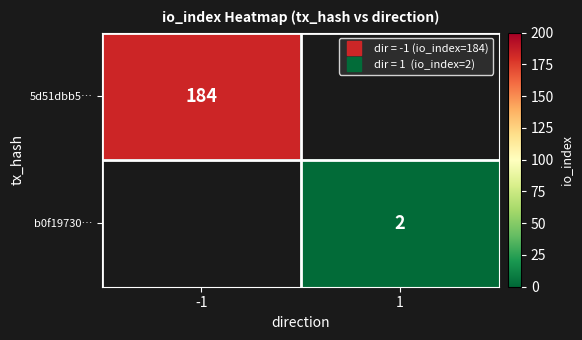

At how many categories does at least one series exceed 57?

1